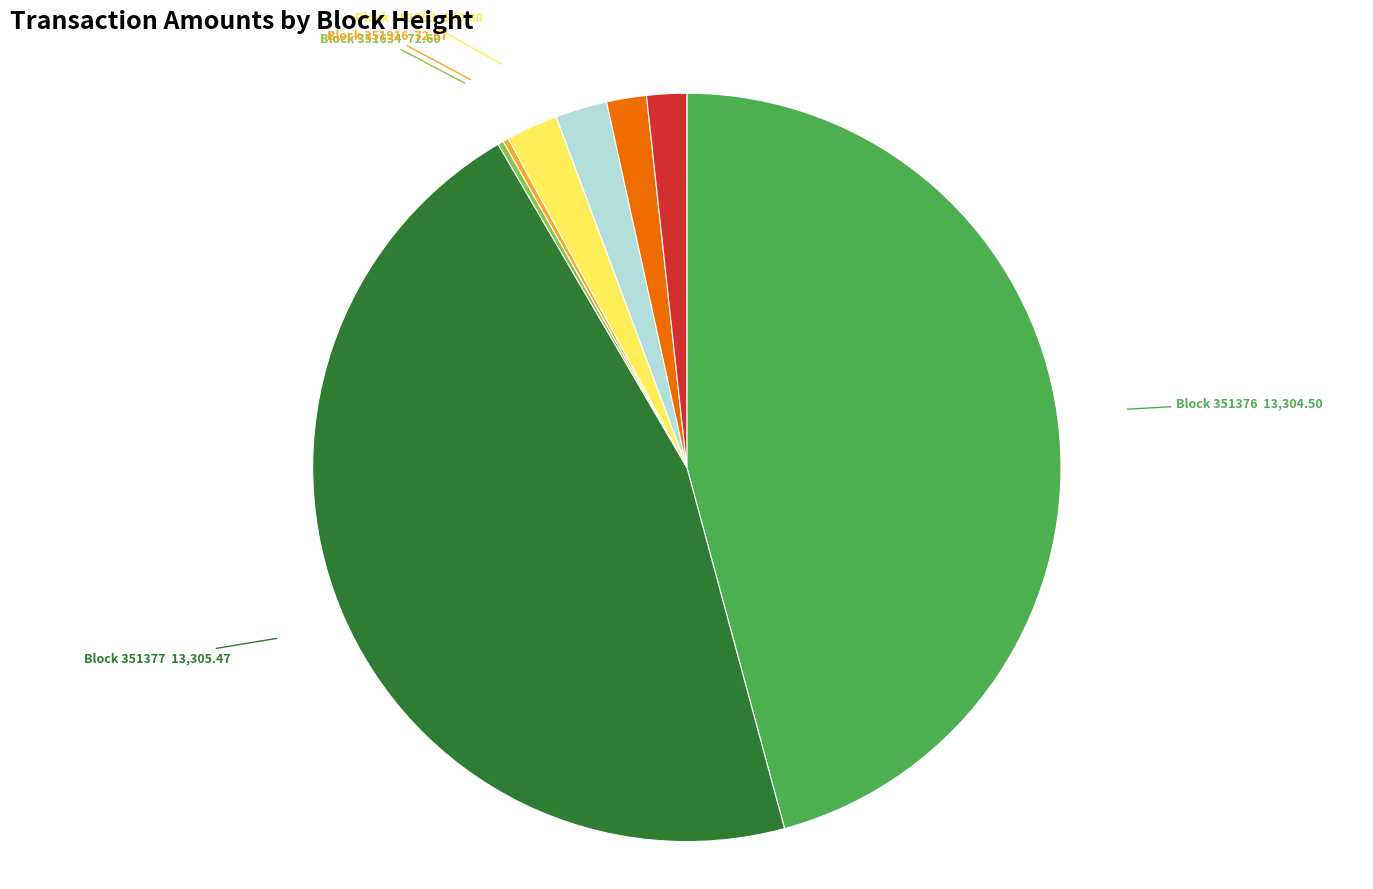

Do Block 361793 650.00 and Block 351377 13,305.47 together represent more than half of the pie?

No